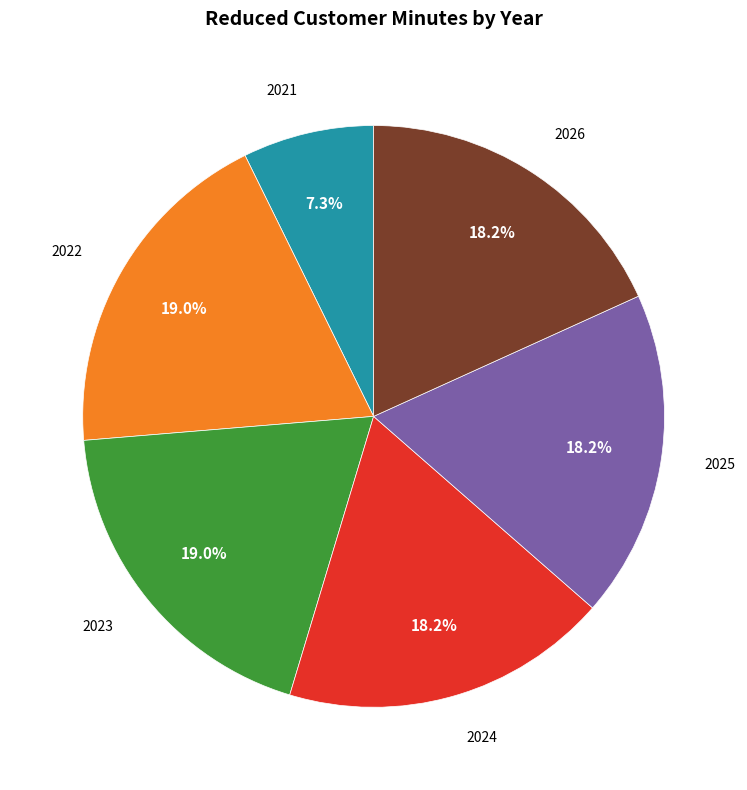

Is there a majority slice in this chart?

No